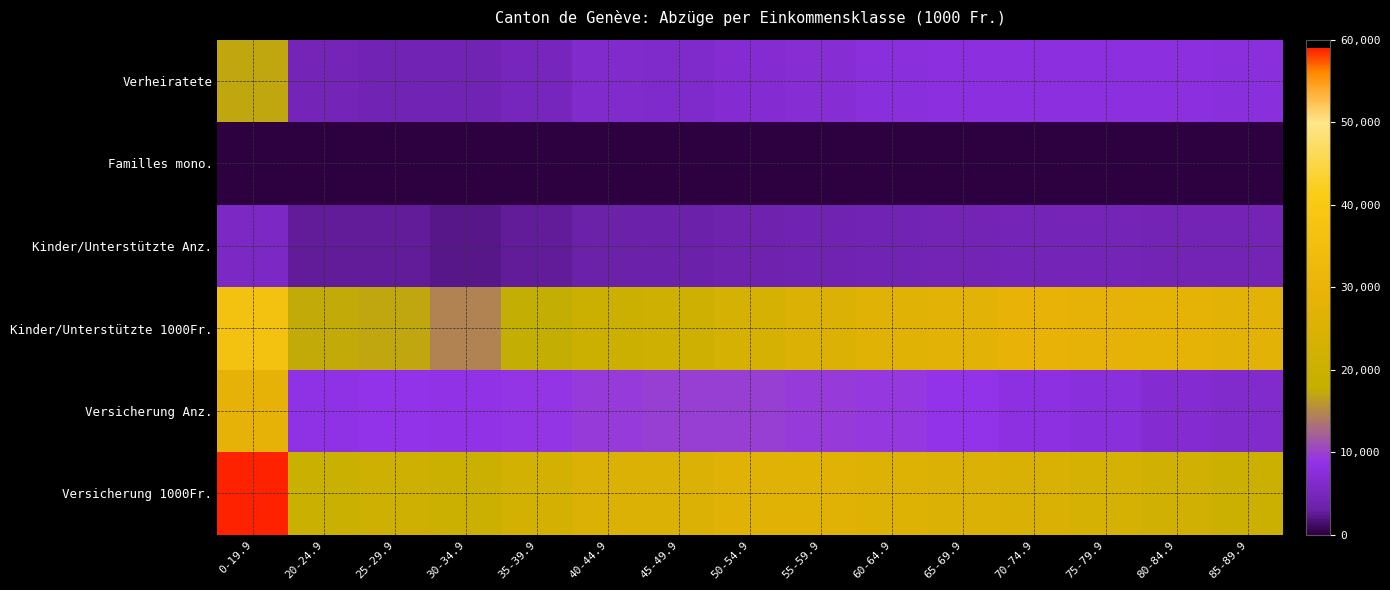

What is the spread (max minus min) of values at 20-24.9?

19605.6